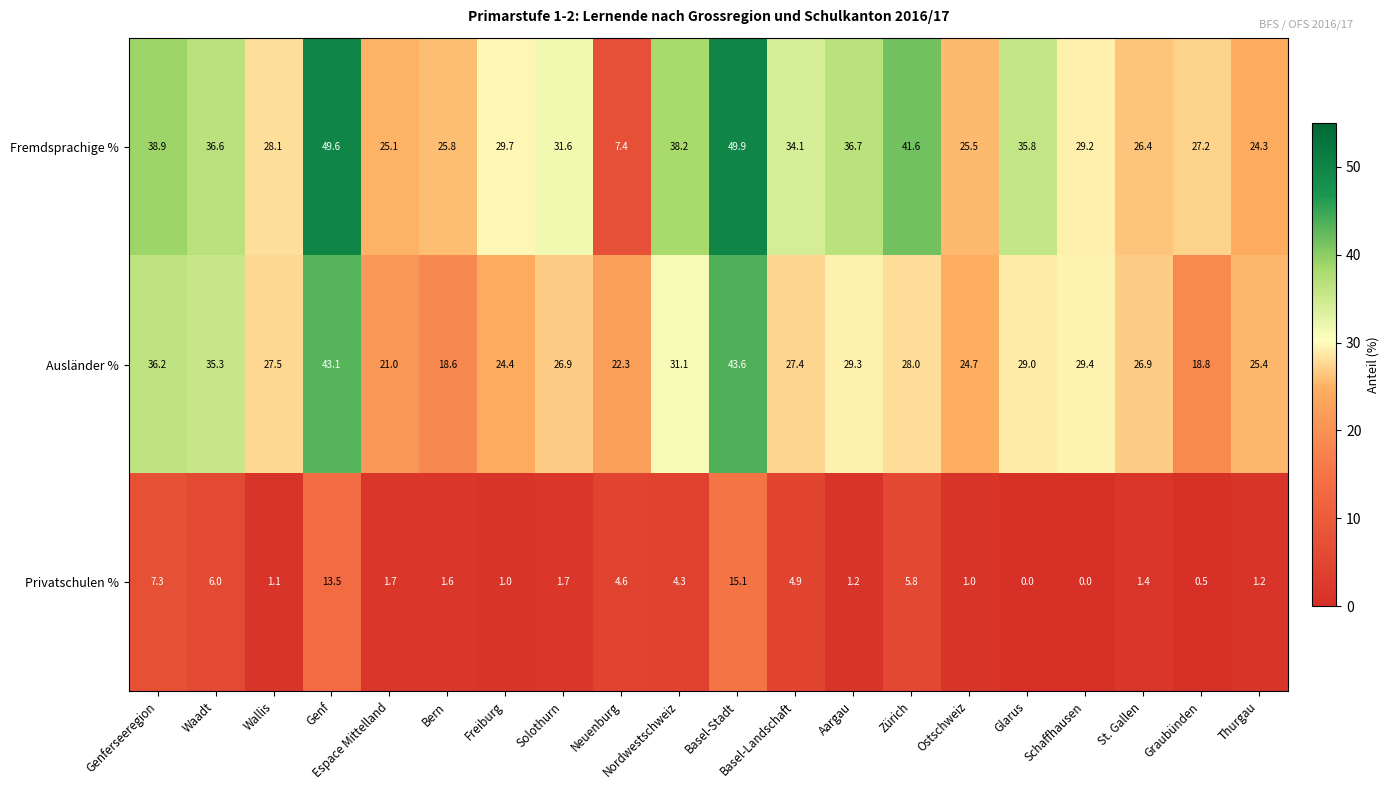

Read the Privatschulen % value at Basel-Landschaft.

4.9